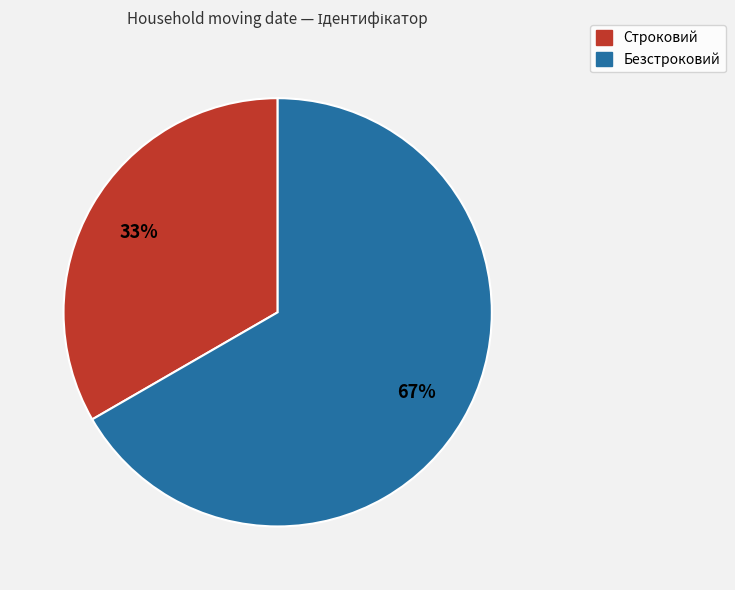

Which has a higher value, Строковий or Безстроковий?

Безстроковий